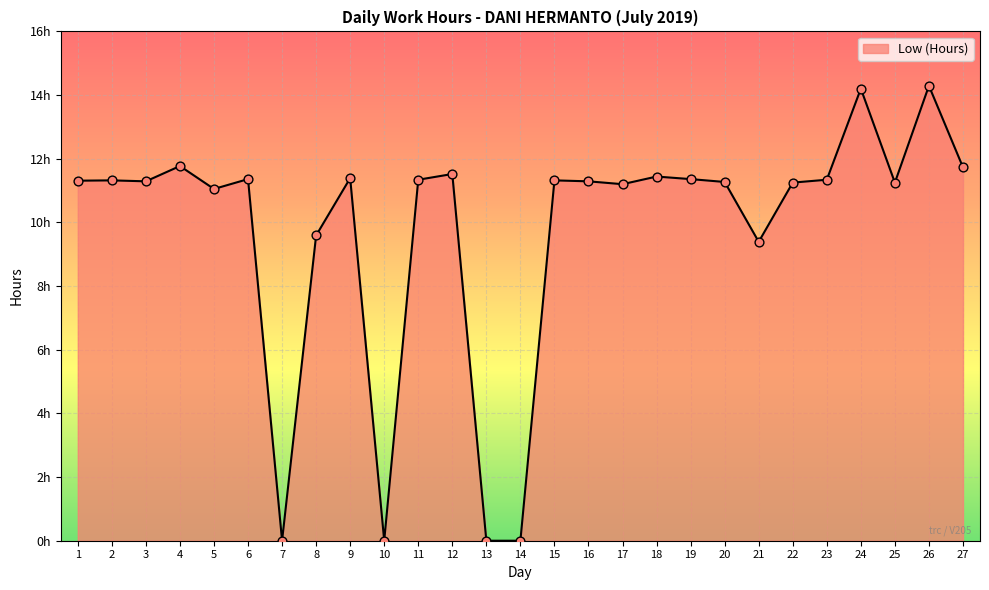

Which has a higher value, 5 or 10?

5